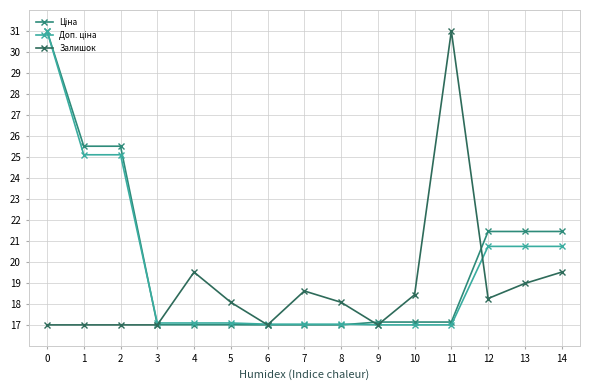

What is the difference between the highest and lowest values at 8?

1.1